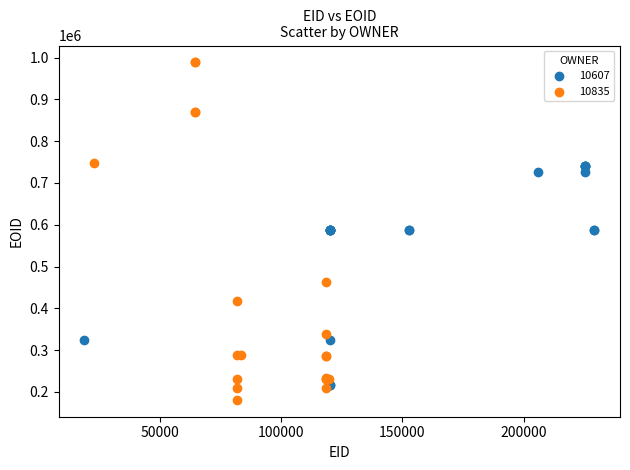

Which series has the largest Y range (max minus min)?

10835